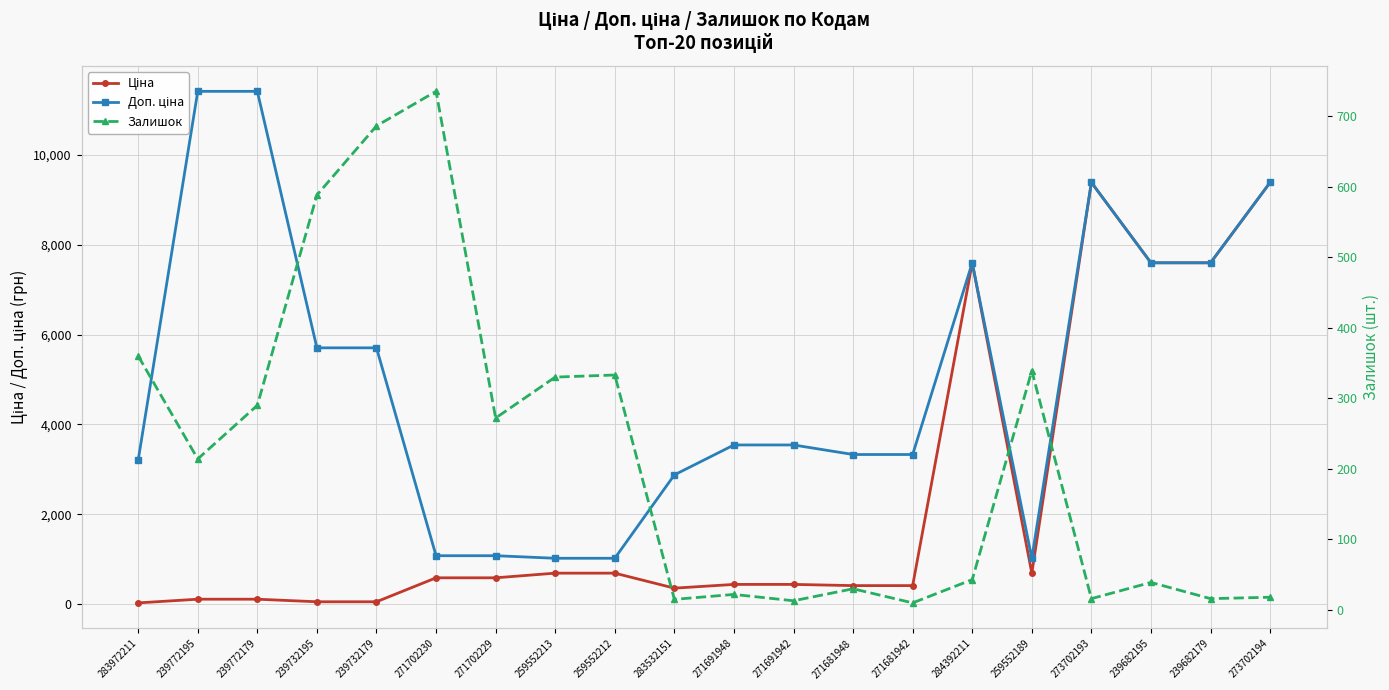

Reading right to left, extract all data points from this chart.

Ціна: 9384.0	7596.5	7596.5	9384.0	693.7	7596.5	416.6	416.6	443.1	443.1	359.9	693.7	693.7	589.9	589.9	57.0	57.0	114.1	114.1	32.0
Доп. ціна: 9384.0	7596.5	7596.5	9384.0	1024.6	7596.5	3332.5	3332.5	3545.0	3545.0	2878.8	1024.6	1024.6	1081.7	1081.7	5705.0	5705.0	11410.0	11410.0	3205.0
Залишок: 18.0	16.0	39.0	16.0	339.0	43.0	10.0	30.0	13.0	22.0	15.0	333.0	330.0	272.0	735.0	686.0	588.0	290.0	214.0	360.0